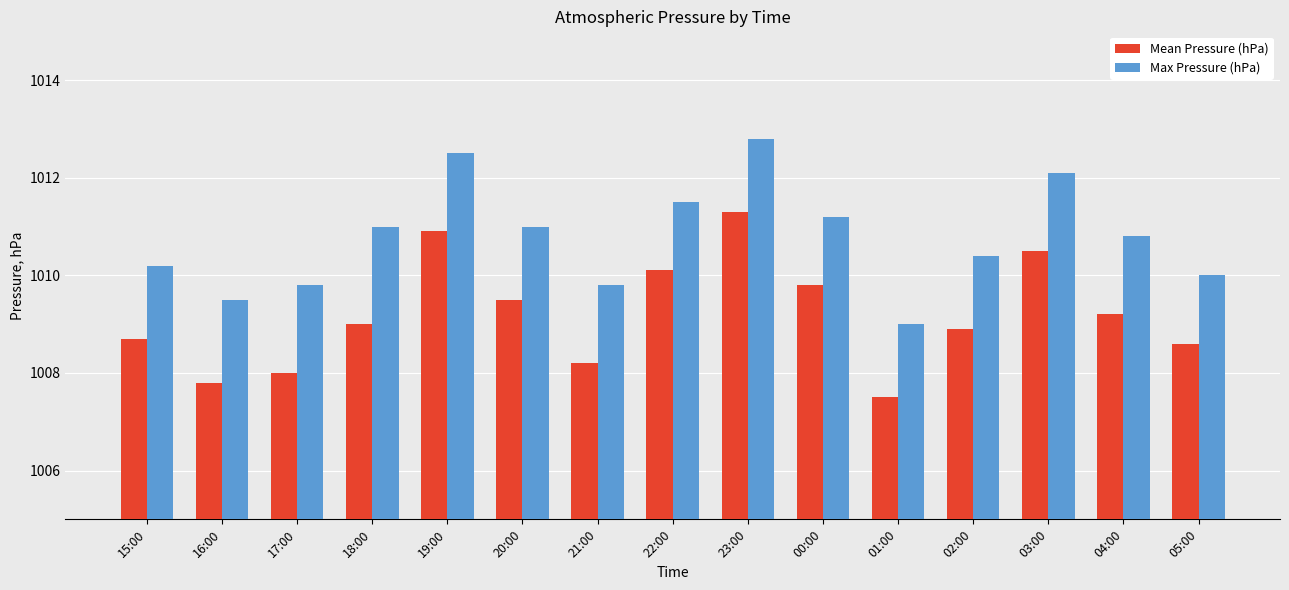

Reading left to right, transcribe all the data shown in this chart.

Mean Pressure (hPa): 1008.7	1007.8	1008.0	1009.0	1010.9	1009.5	1008.2	1010.1	1011.3	1009.8	1007.5	1008.9	1010.5	1009.2	1008.6
Max Pressure (hPa): 1010.2	1009.5	1009.8	1011.0	1012.5	1011.0	1009.8	1011.5	1012.8	1011.2	1009.0	1010.4	1012.1	1010.8	1010.0